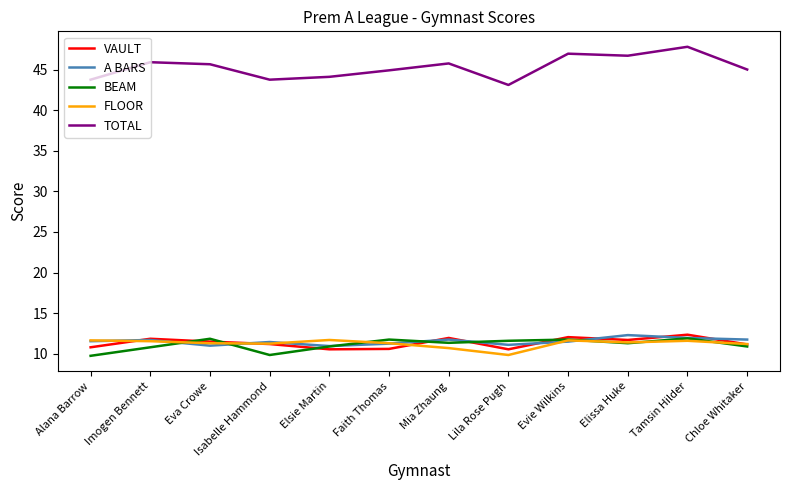

What is the minimum value shown in the chart?

9.8